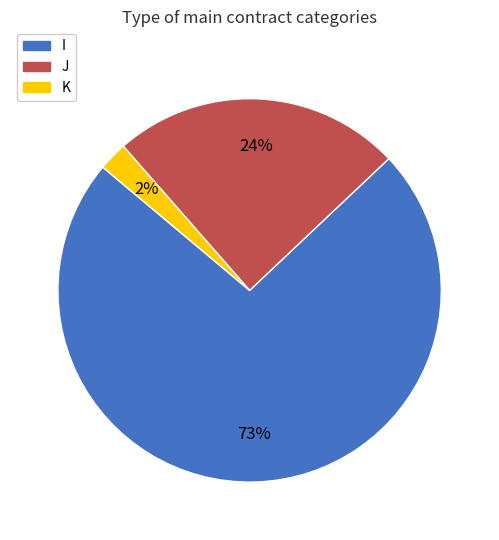

Count the number of slices in the pie.

3